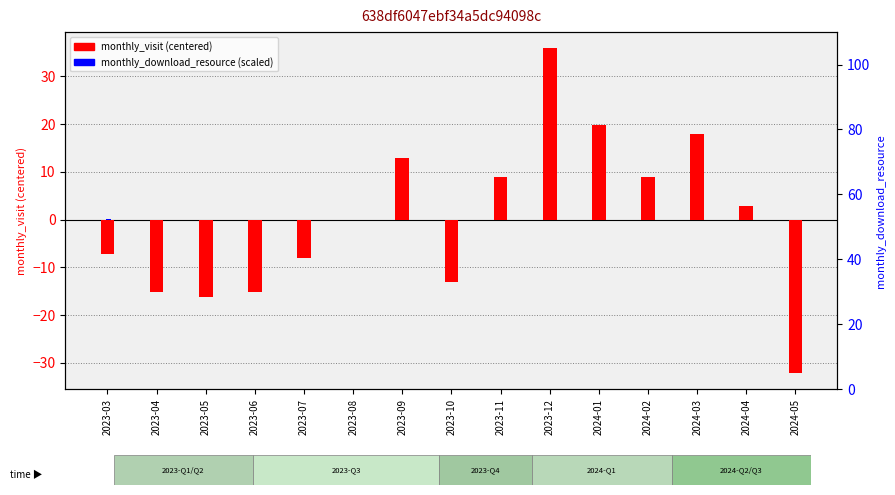

Reading right to left, what are all the values shown in this chart?

monthly_visit (centered): -32.1	2.9	17.9	8.9	19.9	35.9	8.9	-13.1	12.9	-0.1	-8.1	-15.1	-16.1	-15.1	-7.1
monthly_download_resource (scaled): 0.0	0.0	0.0	0.0	0.0	0.0	0.0	0.0	0.0	0.0	0.0	0.0	0.0	0.0	0.0